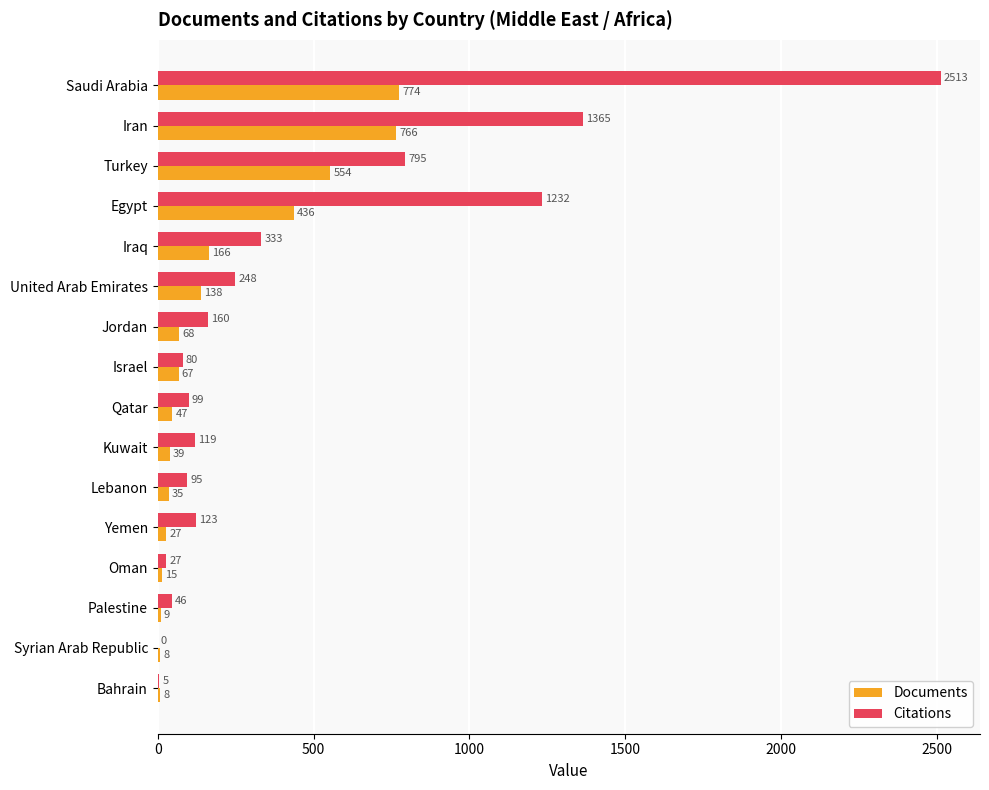

True or false: Citations has a value of 119 at Kuwait.

True